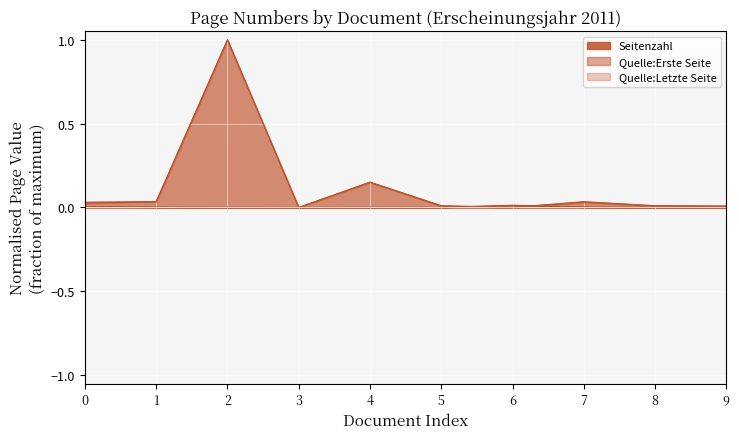

True or false: Seitenzahl has more than 1 points higher than both neighbors.

False